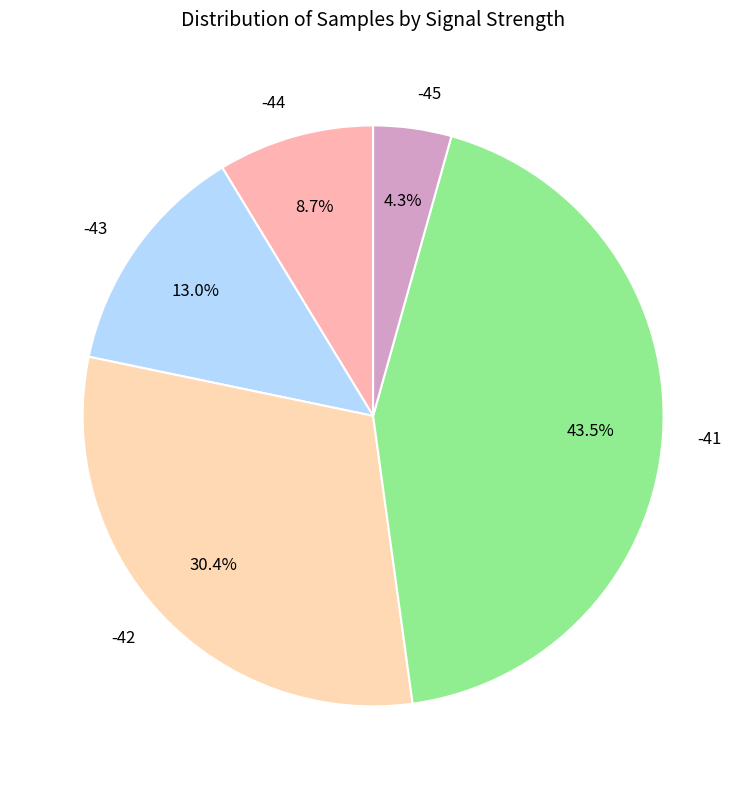

How many slices are in this pie chart?

5